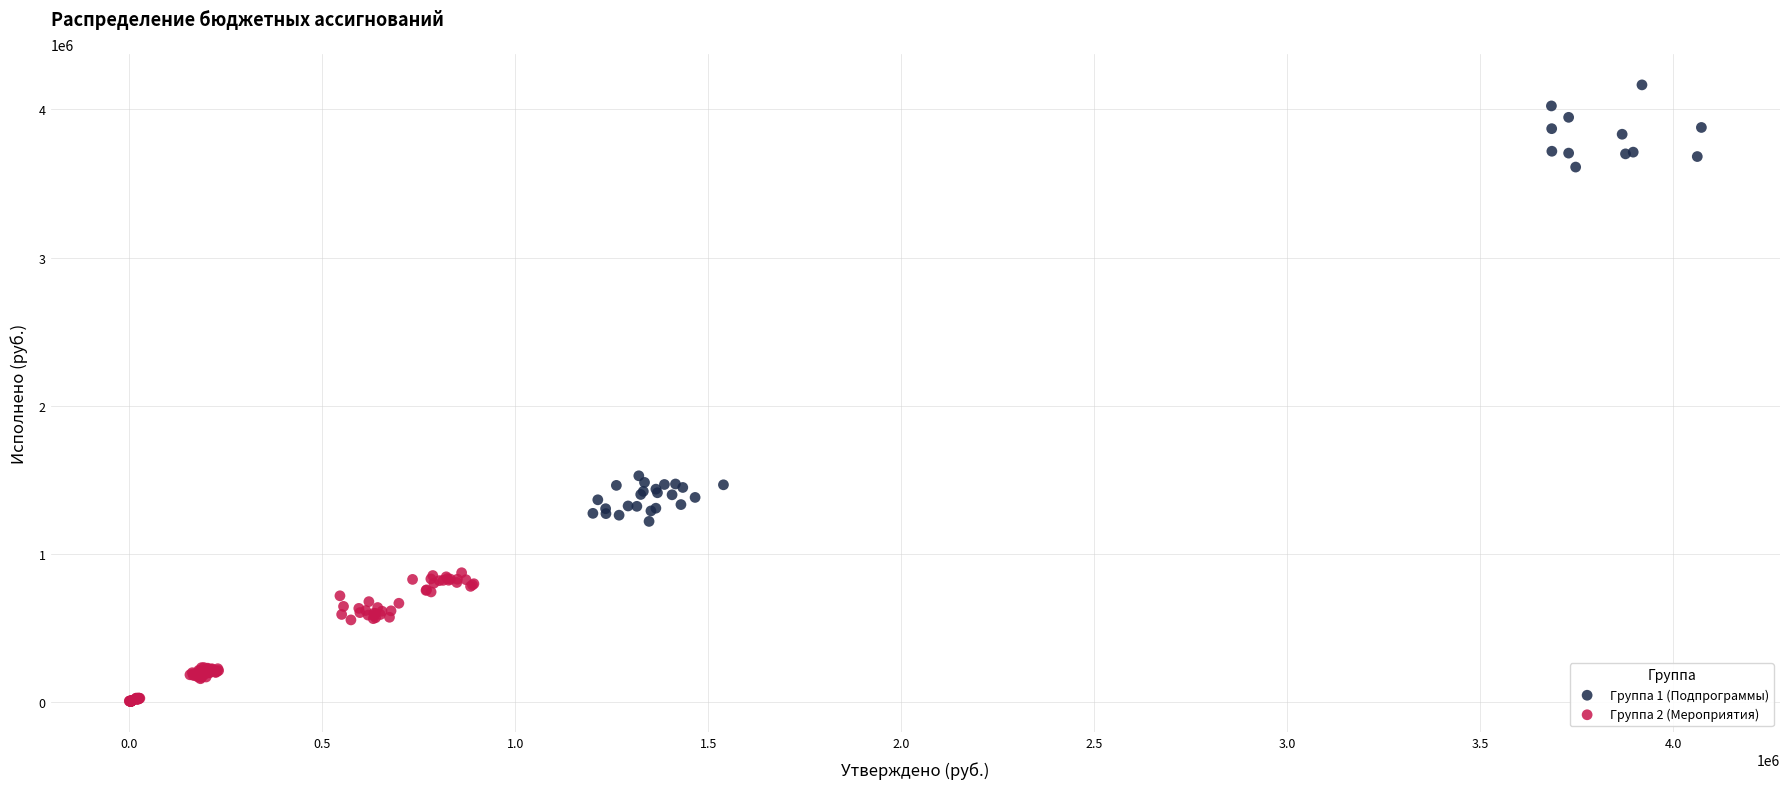

What are all the series names shown in the legend?

Группа 1 (Подпрограммы), Группа 2 (Мероприятия)